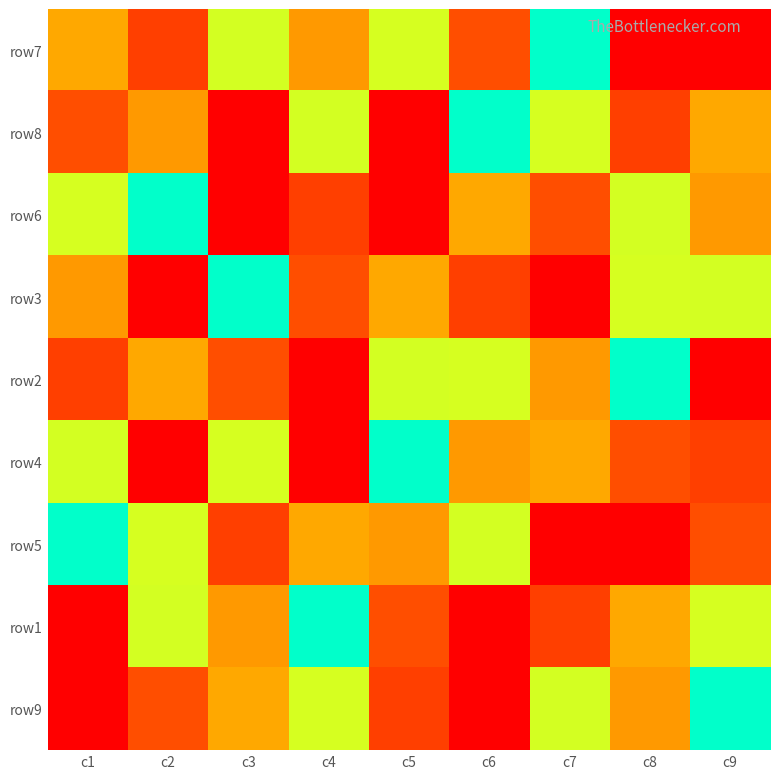

What is the minimum value shown in the chart?

1